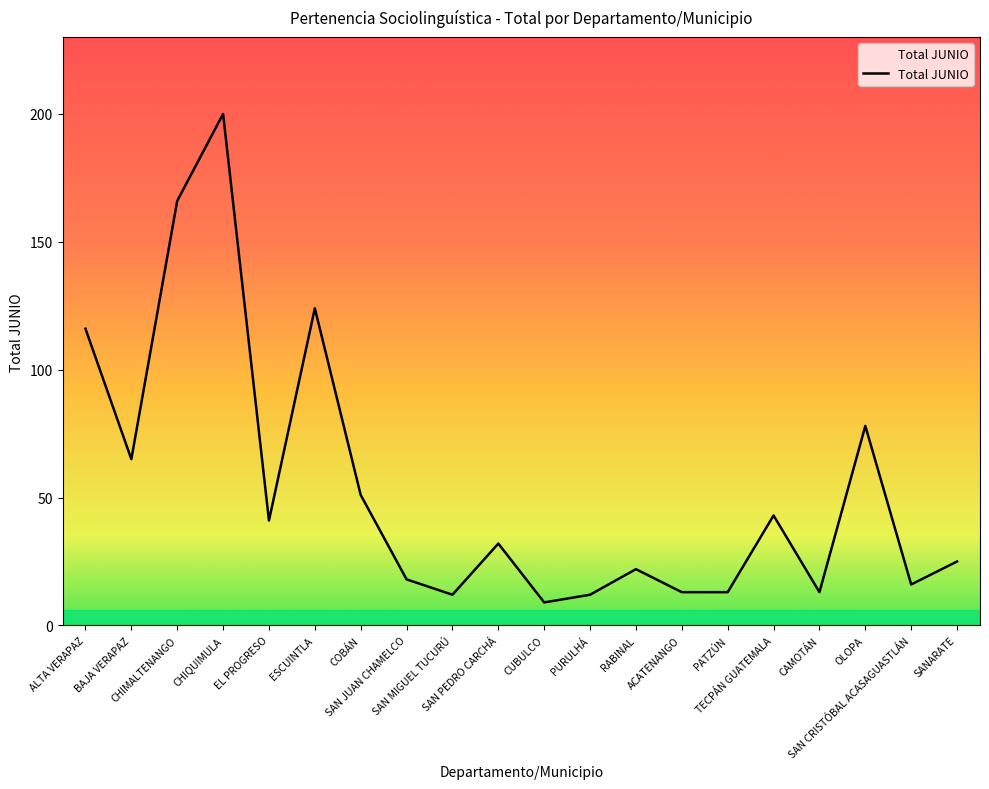

Approximately how many times larger is the value at ACATENANGO compared to CHIQUIMULA?

0.1